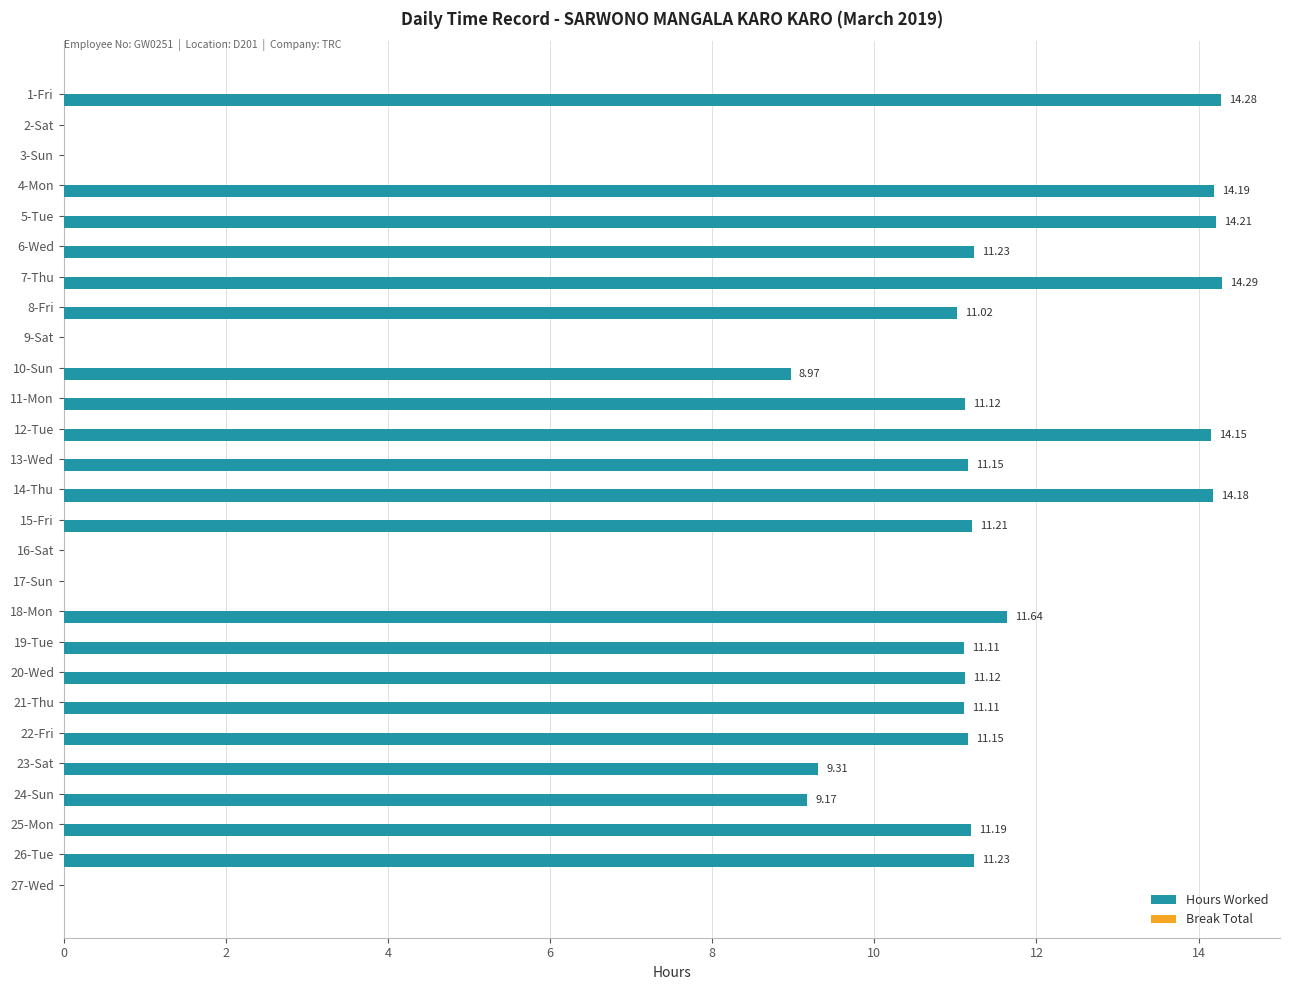

Which has a higher value, 13-Wed or 14-Thu?

14-Thu